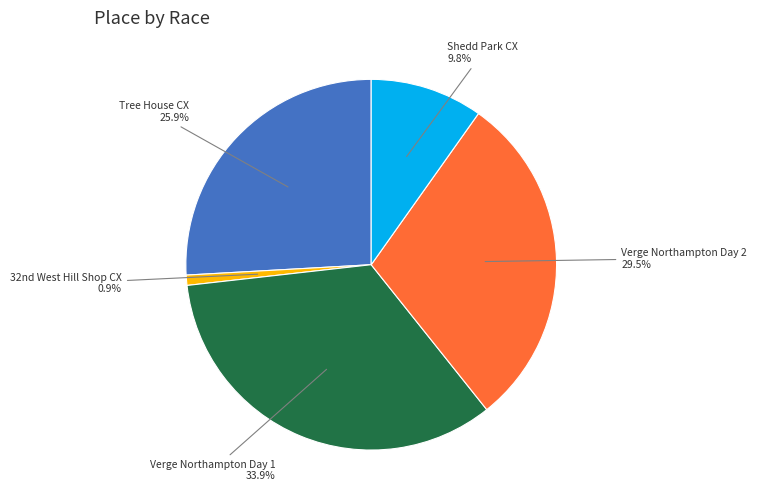

Is there a majority slice in this chart?

No